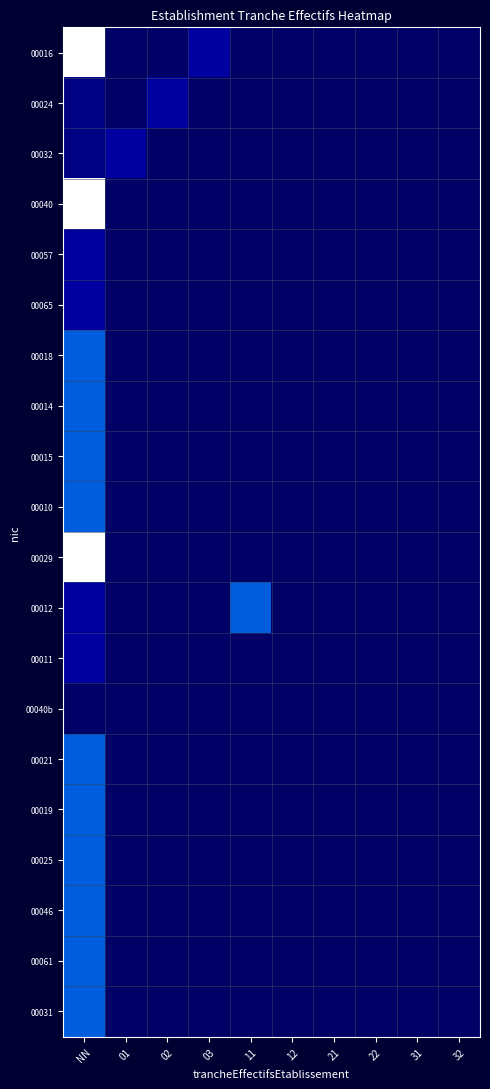

Reading right to left, what are all the values shown in this chart?

00016: 32=0.0	31=0.0	22=0.0	21=0.0	12=0.0	11=0.0	03=0.3	02=0.0	01=0.0	NN=1.0
00024: 32=0.0	31=0.0	22=0.0	21=0.0	12=0.0	11=0.0	03=0.0	02=0.3	01=0.0	NN=0.2
00032: 32=0.0	31=0.0	22=0.0	21=0.0	12=0.0	11=0.0	03=0.0	02=0.0	01=0.3	NN=0.2
00040: 32=0.0	31=0.0	22=0.0	21=0.0	12=0.0	11=0.0	03=0.0	02=0.0	01=0.0	NN=1.0
00057: 32=0.0	31=0.0	22=0.0	21=0.0	12=0.0	11=0.0	03=0.0	02=0.0	01=0.0	NN=0.3
00065: 32=0.0	31=0.0	22=0.0	21=0.0	12=0.0	11=0.0	03=0.0	02=0.0	01=0.0	NN=0.3
00018: 32=0.0	31=0.0	22=0.0	21=0.0	12=0.0	11=0.0	03=0.0	02=0.0	01=0.0	NN=0.7
00014: 32=0.0	31=0.0	22=0.0	21=0.0	12=0.0	11=0.0	03=0.0	02=0.0	01=0.0	NN=0.7
00015: 32=0.0	31=0.0	22=0.0	21=0.0	12=0.0	11=0.0	03=0.0	02=0.0	01=0.0	NN=0.7
00010: 32=0.0	31=0.0	22=0.0	21=0.0	12=0.0	11=0.0	03=0.0	02=0.0	01=0.0	NN=0.7
00029: 32=0.0	31=0.0	22=0.0	21=0.0	12=0.0	11=0.0	03=0.0	02=0.0	01=0.0	NN=1.0
00012: 32=0.0	31=0.0	22=0.0	21=0.0	12=0.0	11=0.7	03=0.0	02=0.0	01=0.0	NN=0.3
00011: 32=0.0	31=0.0	22=0.0	21=0.0	12=0.0	11=0.0	03=0.0	02=0.0	01=0.0	NN=0.3
00040b: 32=0.0	31=0.0	22=0.0	21=0.0	12=0.0	11=0.0	03=0.0	02=0.0	01=0.0	NN=0.0
00021: 32=0.0	31=0.0	22=0.0	21=0.0	12=0.0	11=0.0	03=0.0	02=0.0	01=0.0	NN=0.7
00019: 32=0.0	31=0.0	22=0.0	21=0.0	12=0.0	11=0.0	03=0.0	02=0.0	01=0.0	NN=0.7
00025: 32=0.0	31=0.0	22=0.0	21=0.0	12=0.0	11=0.0	03=0.0	02=0.0	01=0.0	NN=0.7
00046: 32=0.0	31=0.0	22=0.0	21=0.0	12=0.0	11=0.0	03=0.0	02=0.0	01=0.0	NN=0.7
00061: 32=0.0	31=0.0	22=0.0	21=0.0	12=0.0	11=0.0	03=0.0	02=0.0	01=0.0	NN=0.7
00031: 32=0.0	31=0.0	22=0.0	21=0.0	12=0.0	11=0.0	03=0.0	02=0.0	01=0.0	NN=0.7